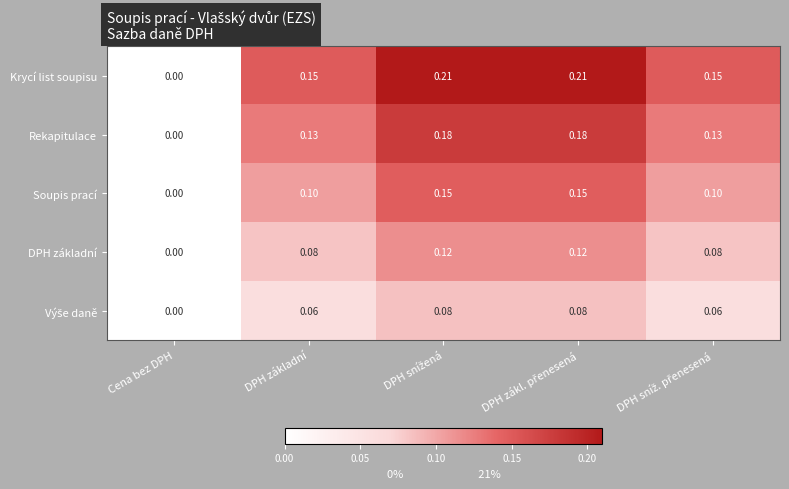

What is the total value across all series at DPH základní?

0.5